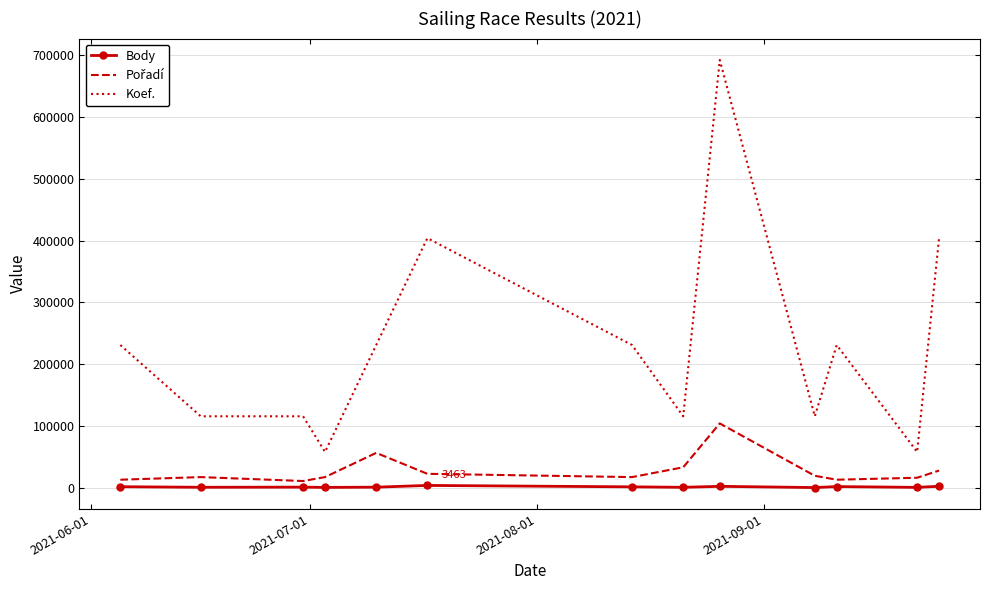

True or false: Body and Koef. cross at least once.

False